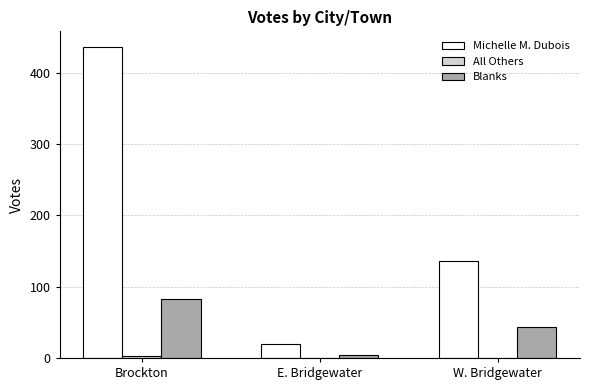

Between Brockton and W. Bridgewater, which series saw the biggest shift?

Michelle M. Dubois